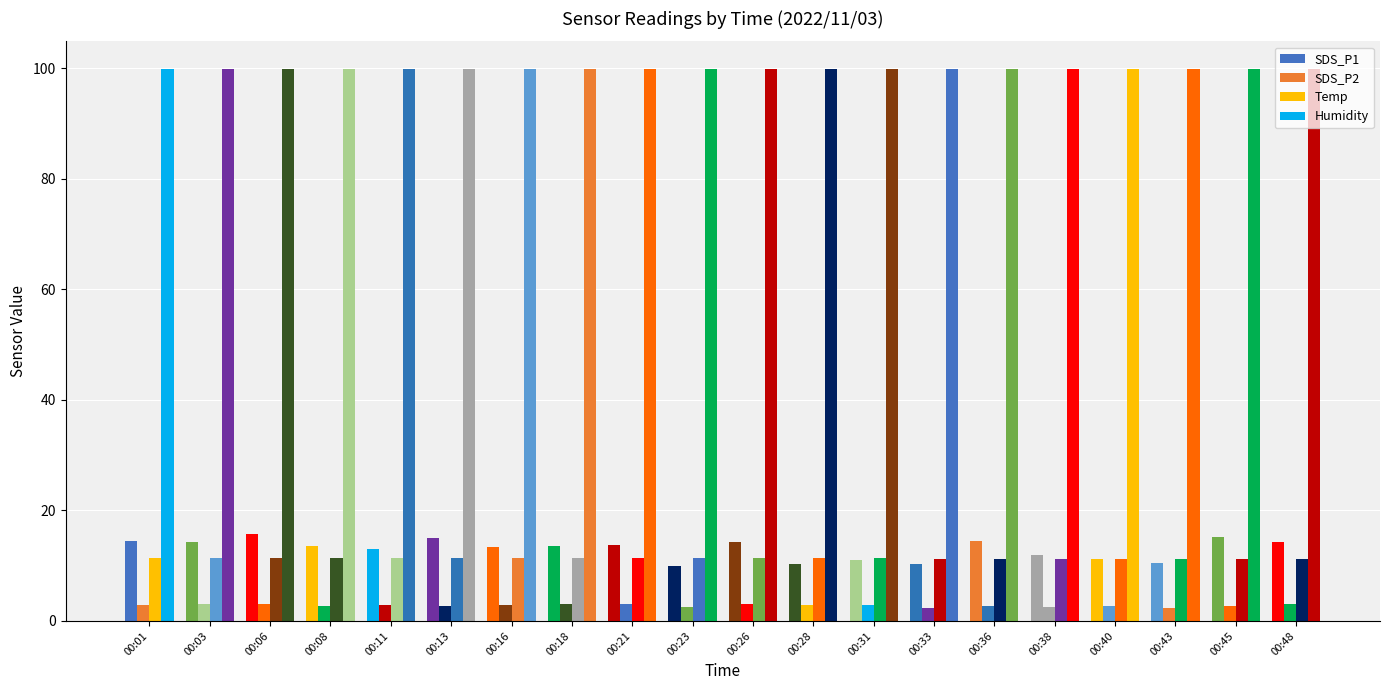

How many bars are there in total?

80